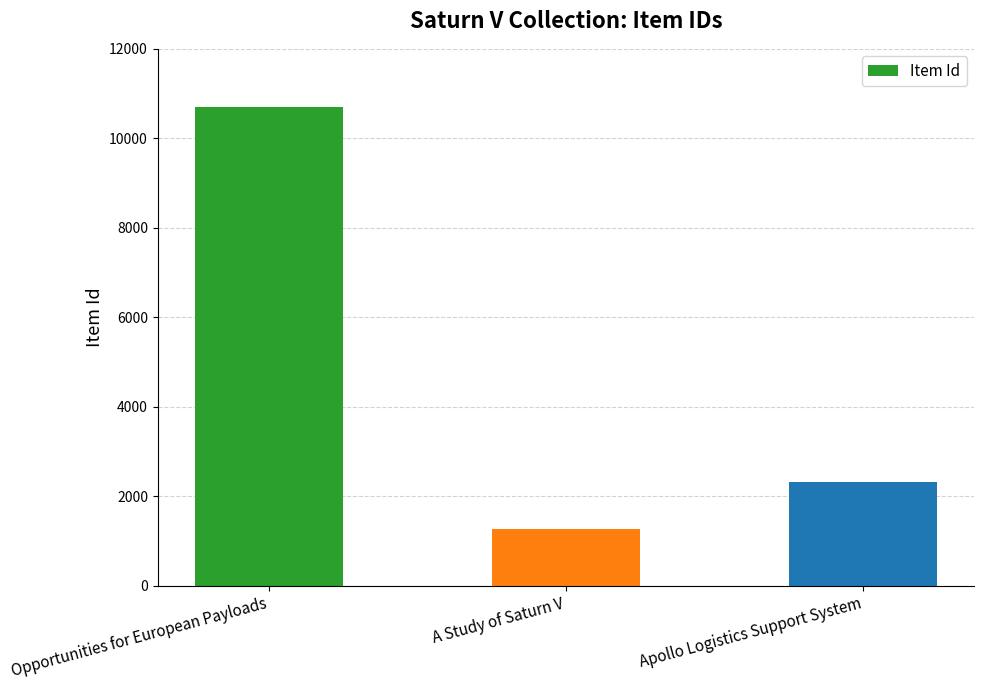

The value at Opportunities for European Payloads is 10707. True or false?

True